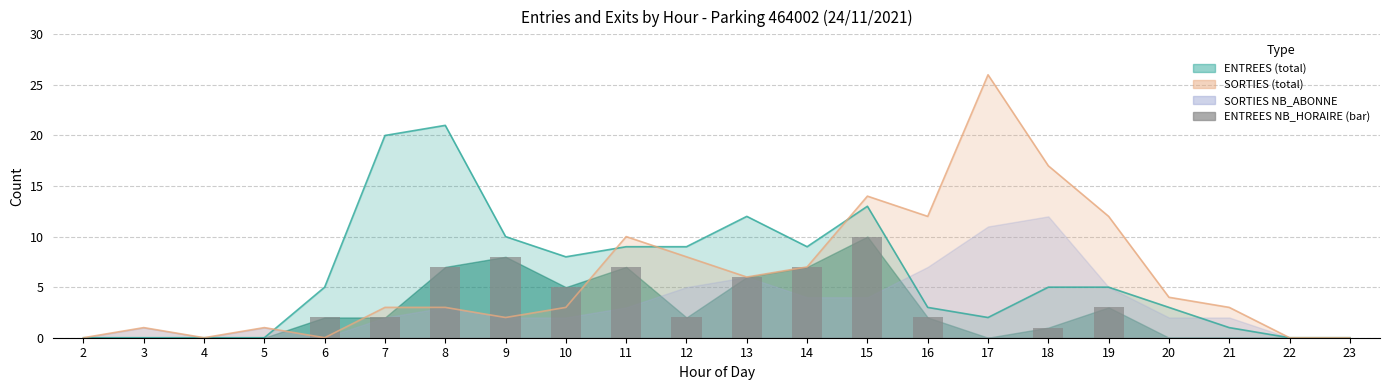

How many bars are there in total?

22